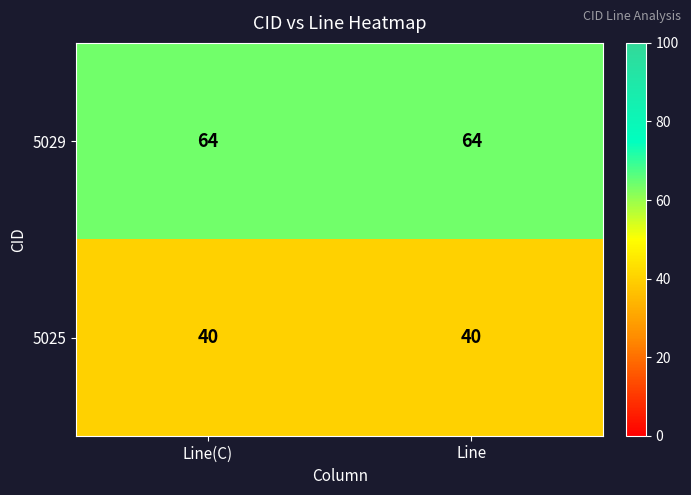

The 5025 series shows 19 at Line. True or false?

False